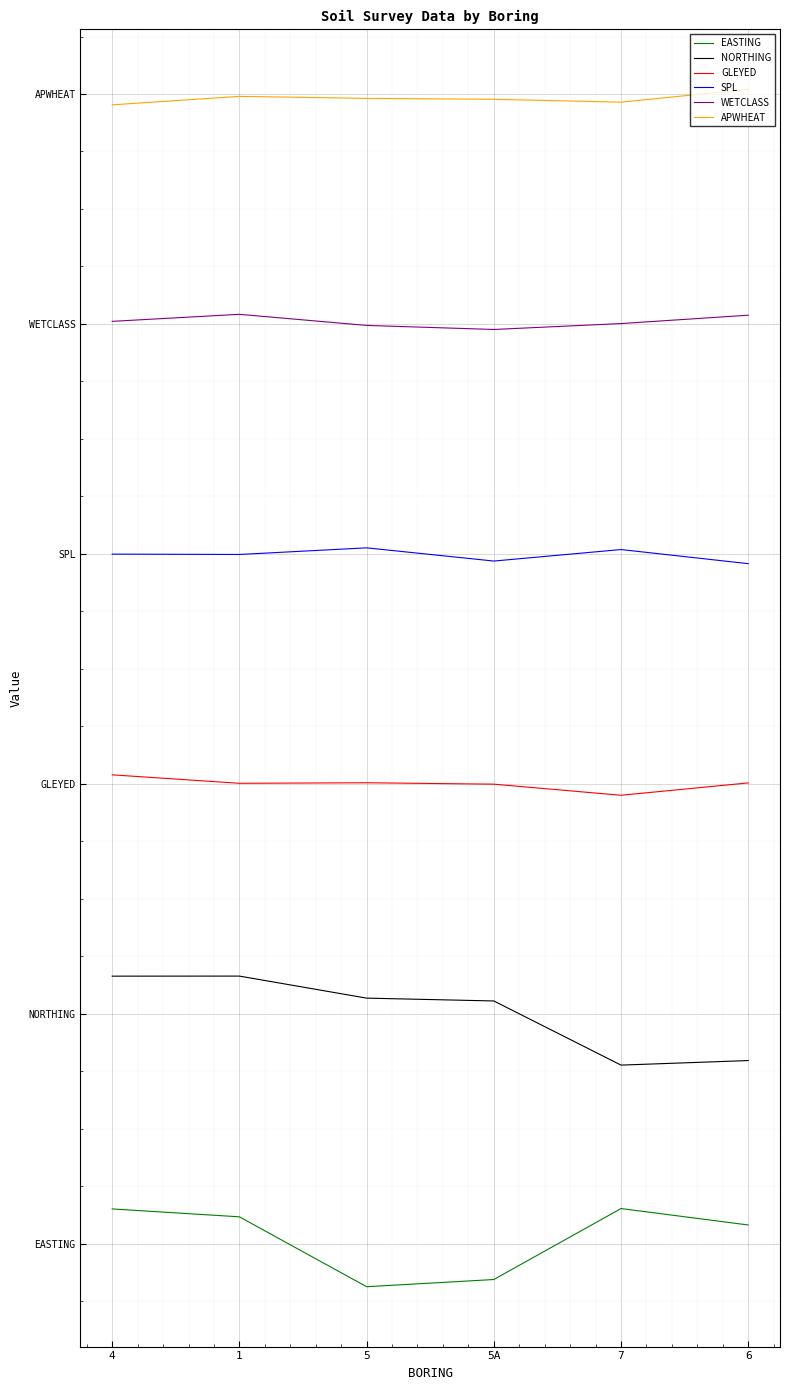

Which series has the largest range (max minus min)?

NORTHING